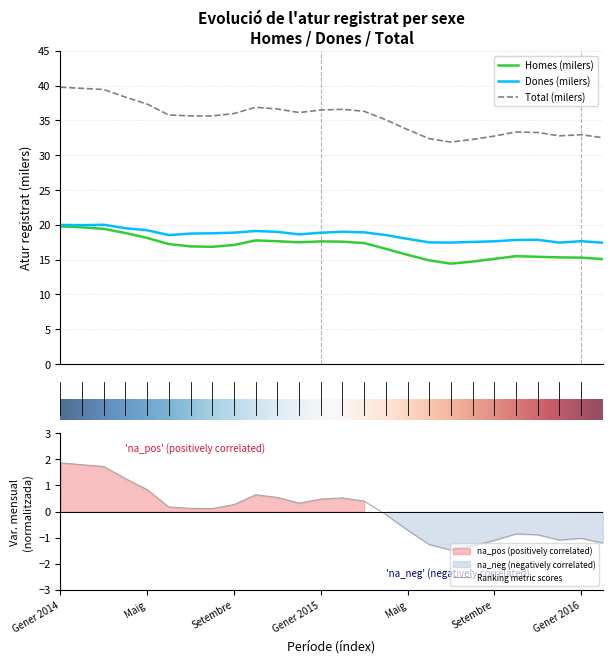

Which category has the lowest value in the Dones series?

Febrer 2016